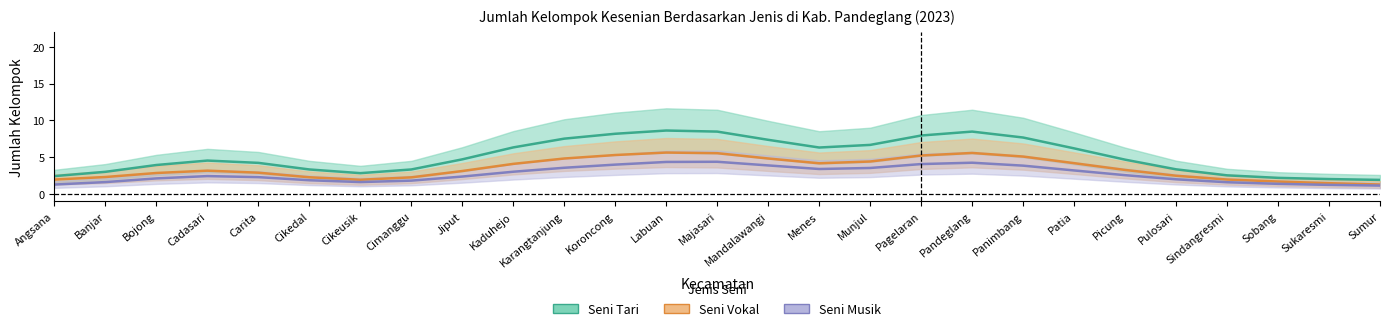

What is the sum of all Seni Tari values?

139